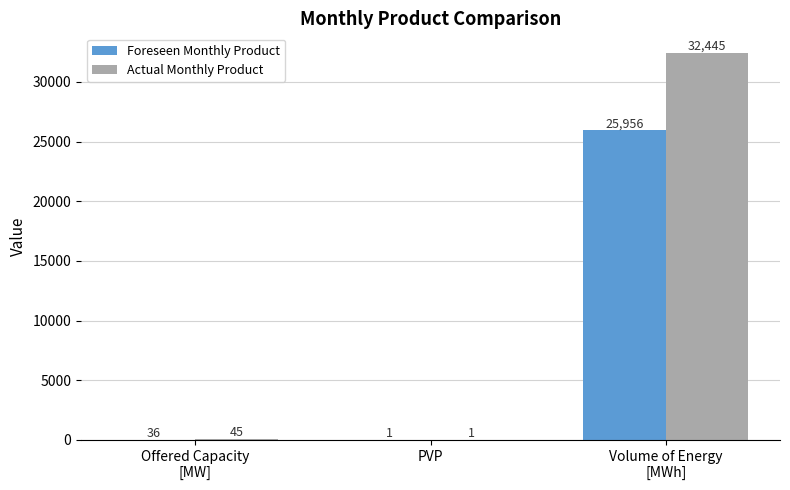

What is the sum of all Actual Monthly Product values?

32491